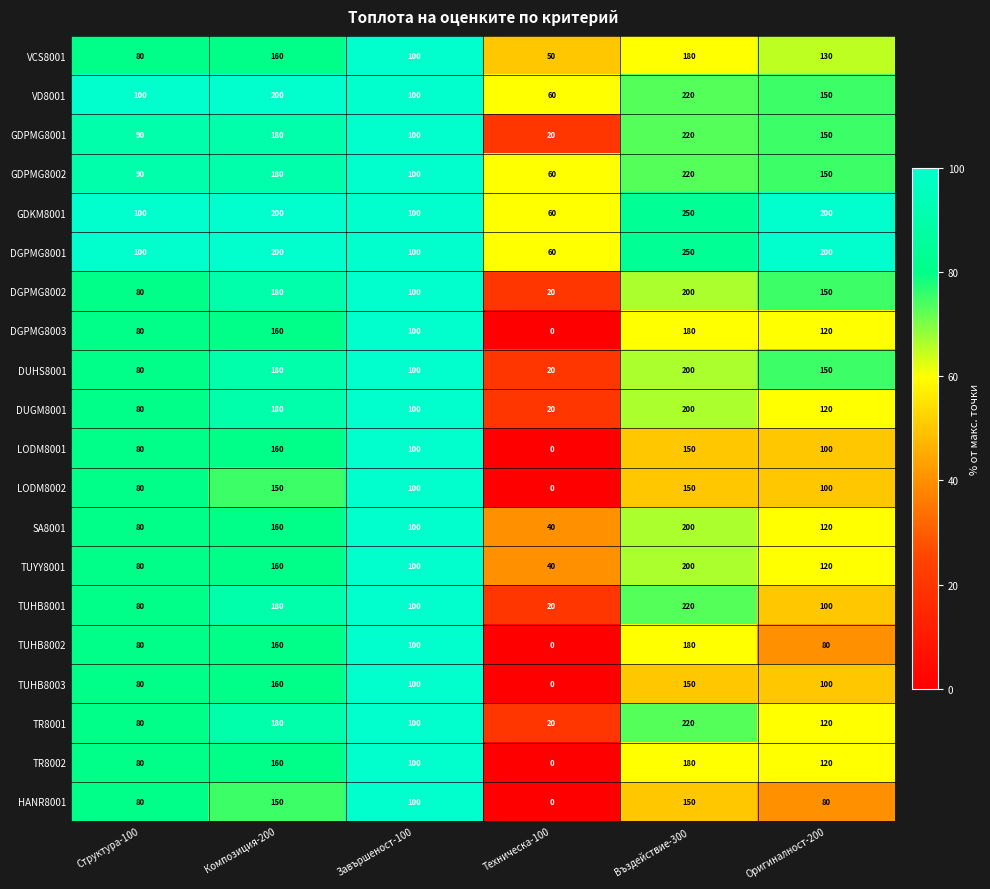

What is the average value of the TR8002 series?

107